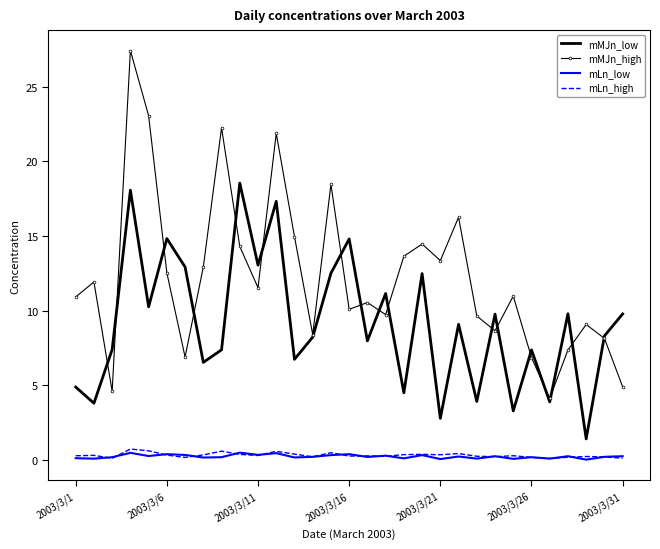

Which series has the largest total across all categories?

mMJn_high